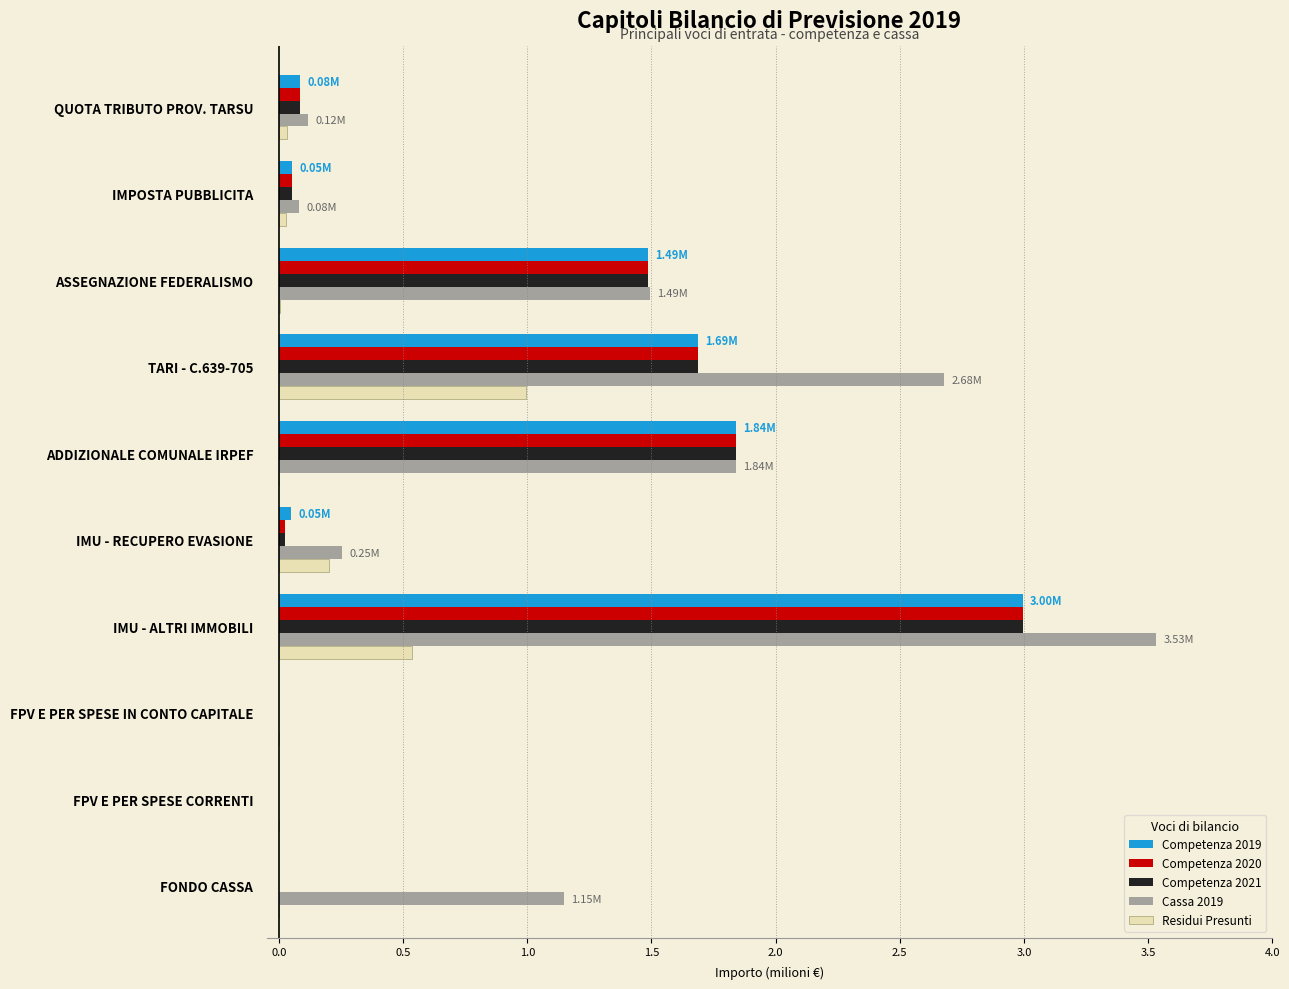

Which label corresponds to the largest value in the chart?

IMU - ALTRI IMMOBILI